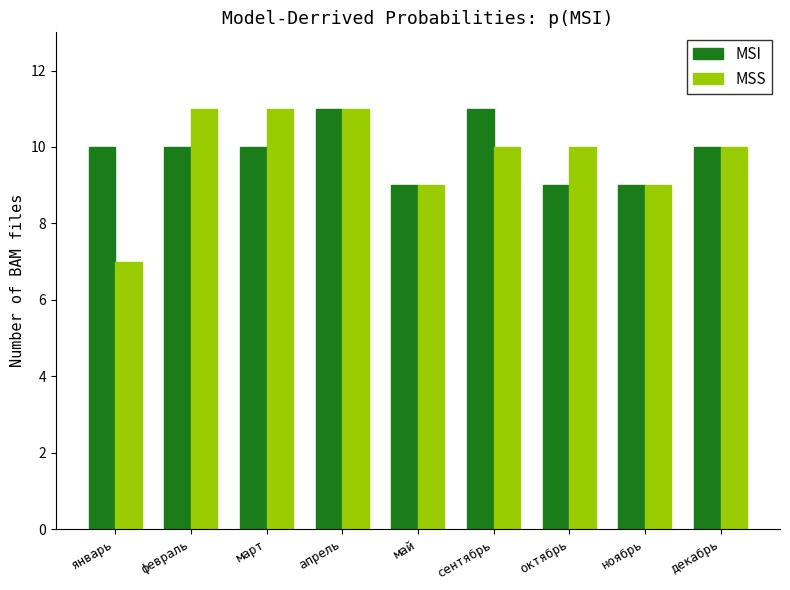

What is the spread (max minus min) of values at февраль?

1